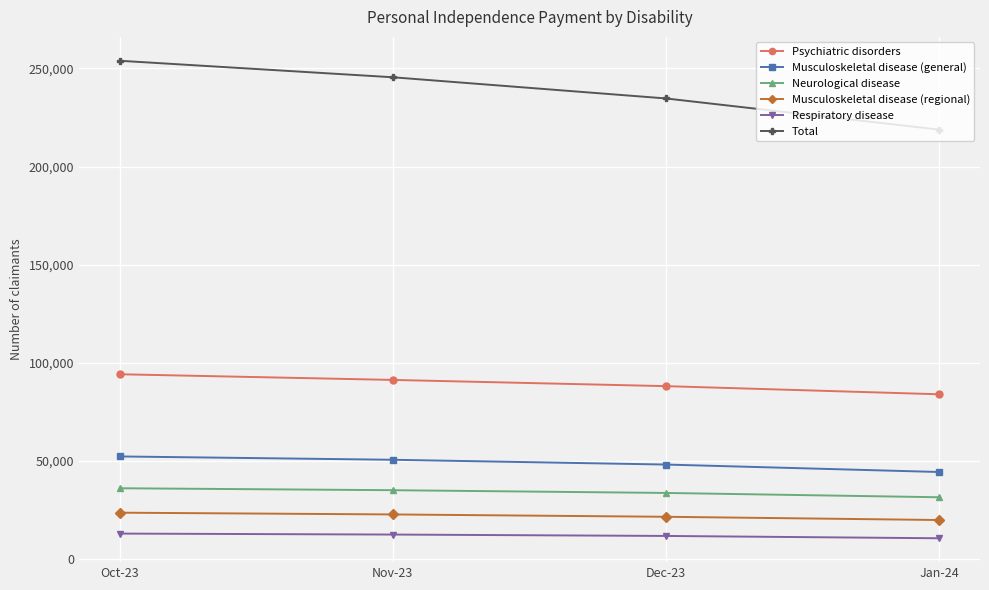

Which series changed the most between Nov-23 and Dec-23?

Total